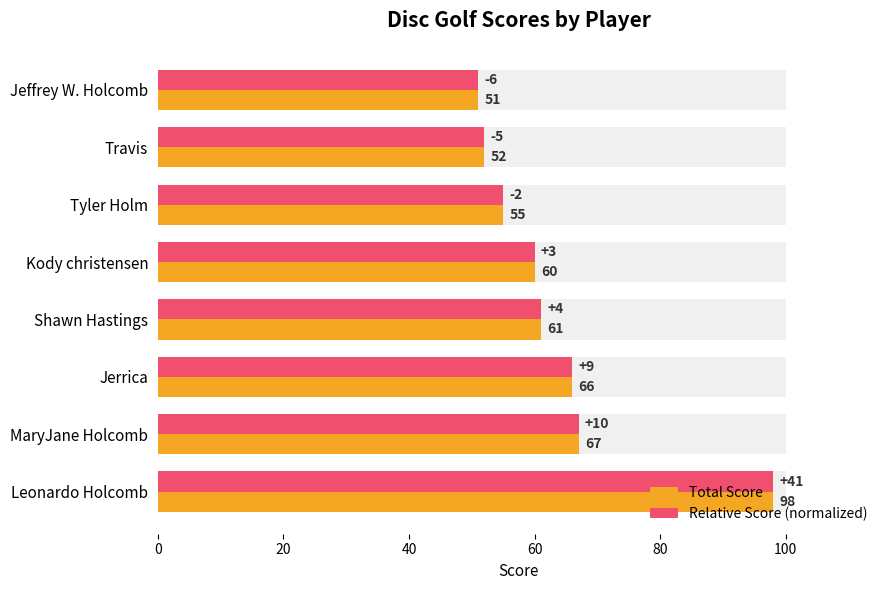

Which has a higher value, Jeffrey W. Holcomb or Shawn Hastings?

Shawn Hastings